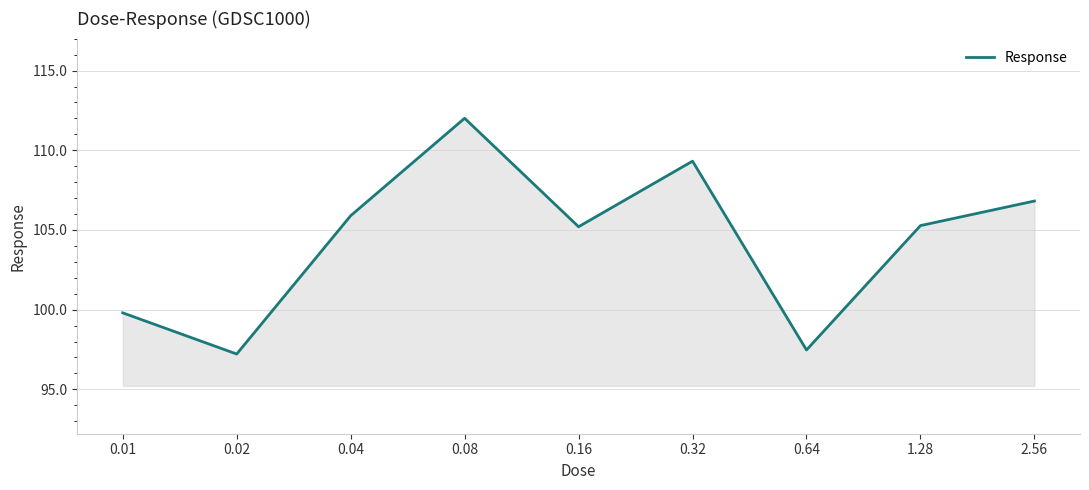

What is the approximate value at 0.64?

97.5